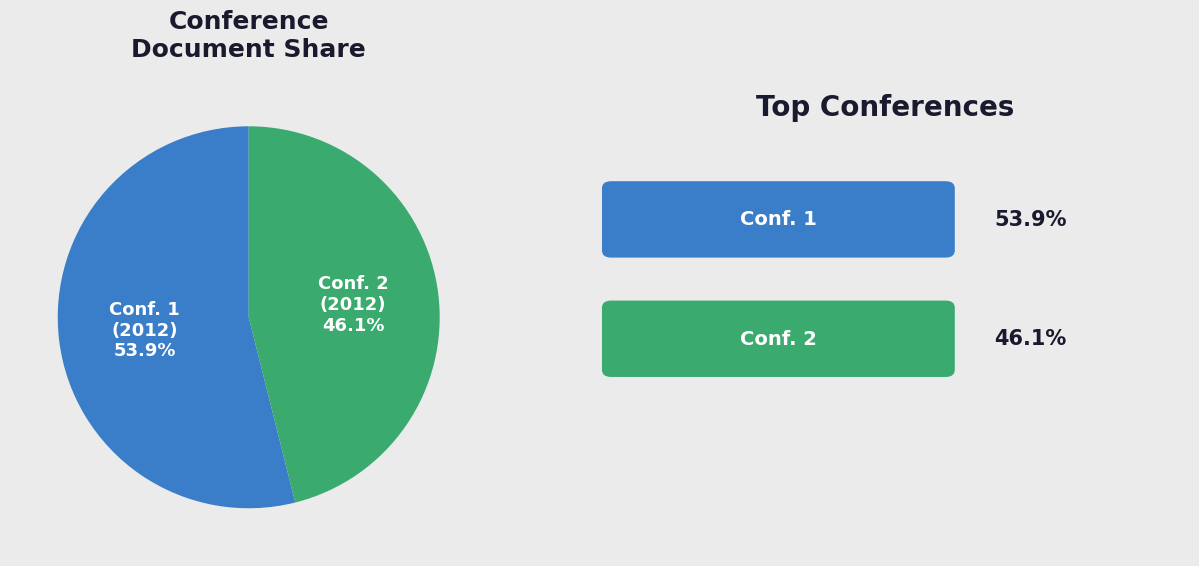

Is there any slice that represents more than half of the pie?

Yes